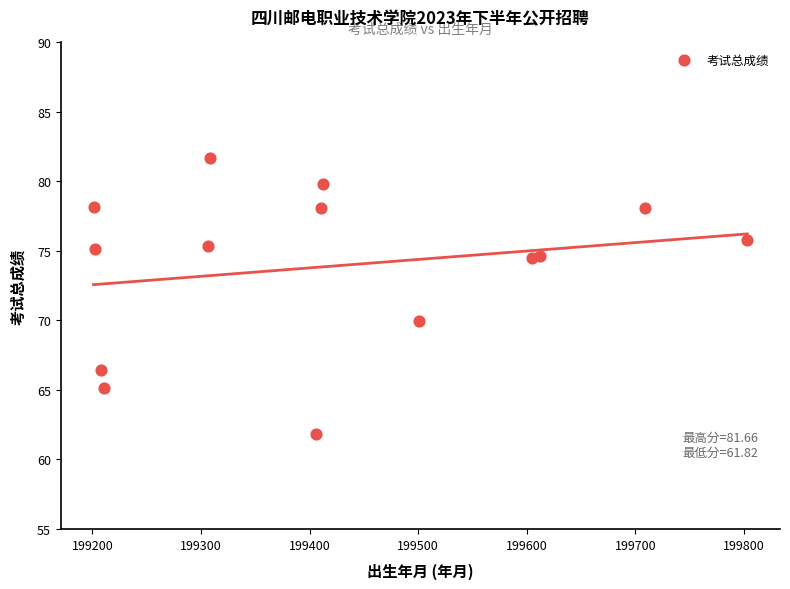

What is the range of X values (max minus min)?

602.0